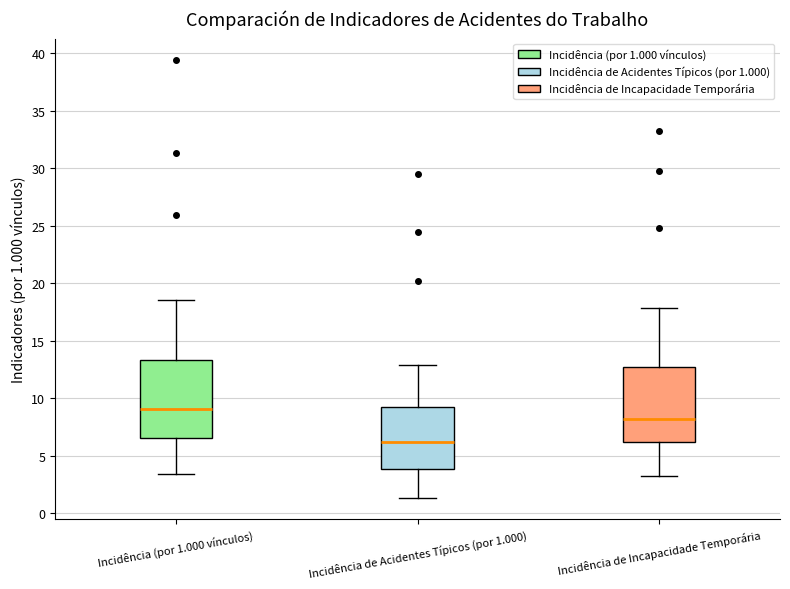

Which box's median line is the lowest?

Incidência de Acidentes Típicos (por 1.000)